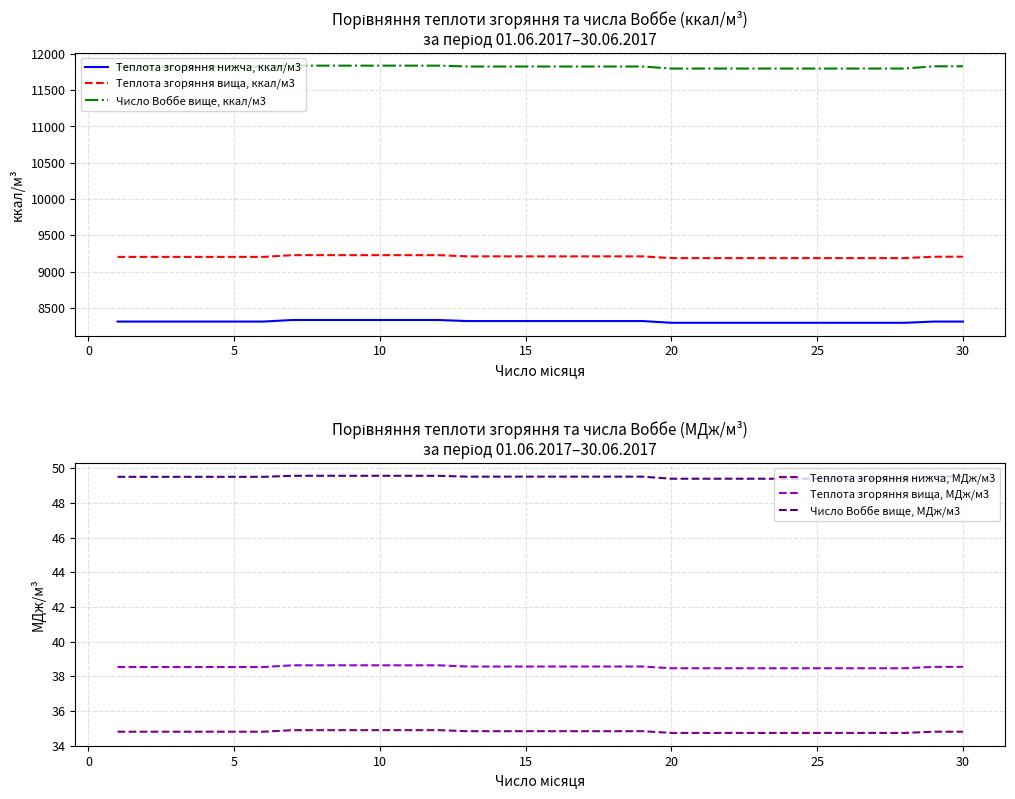

True or false: Теплота згоряння вища, МДж/м3 and Теплота згоряння нижча, МДж/м3 intersect in this chart.

False